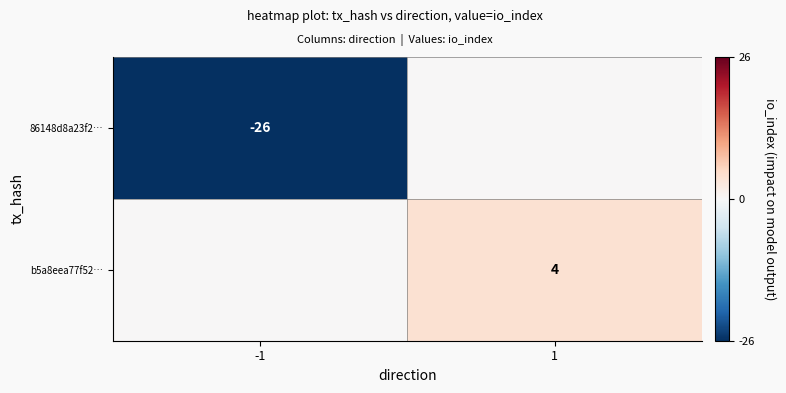

At which category does the chart reach its peak across all series?

1